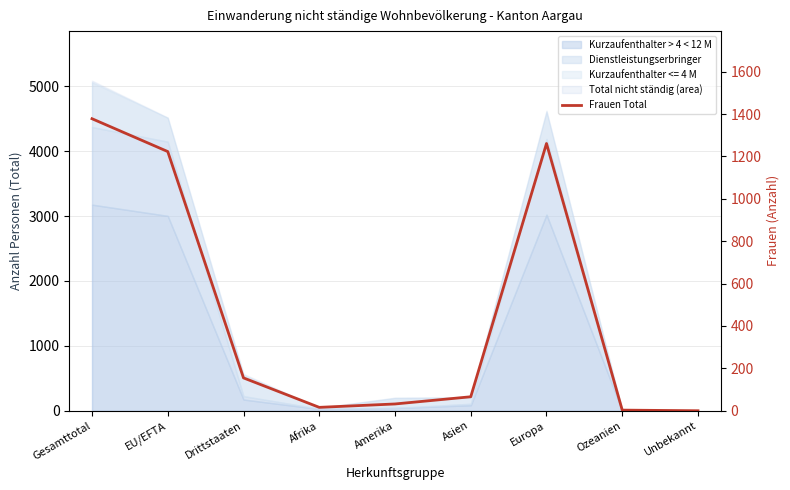

The chart shows a value of 744 at EU/EFTA. True or false?

False